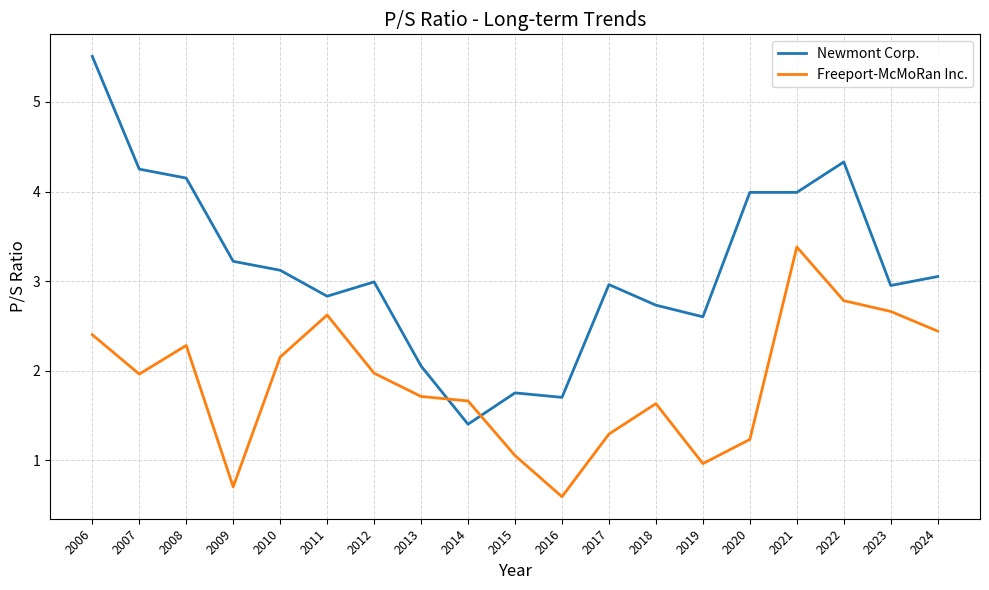

What is the minimum value for Freeport-McMoRan Inc.?

0.6